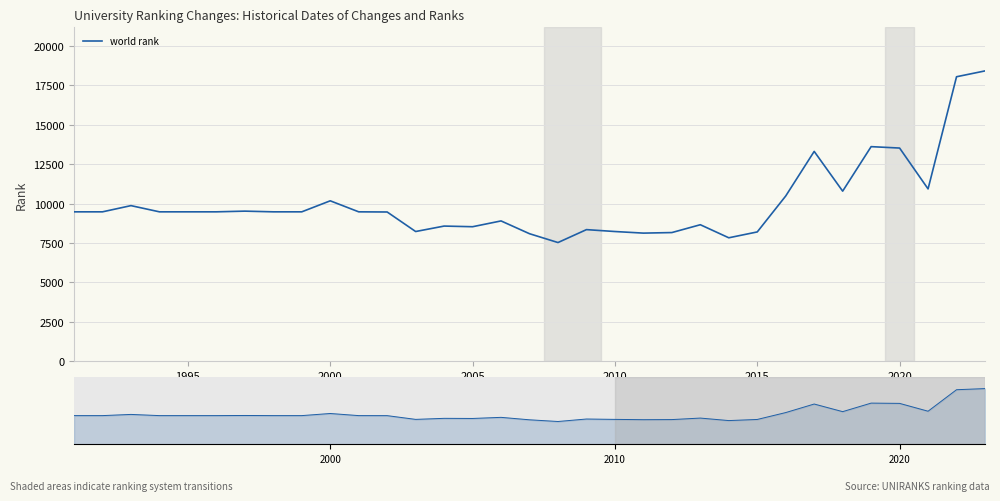

The chart shows a value of 14871 at 27. True or false?

False